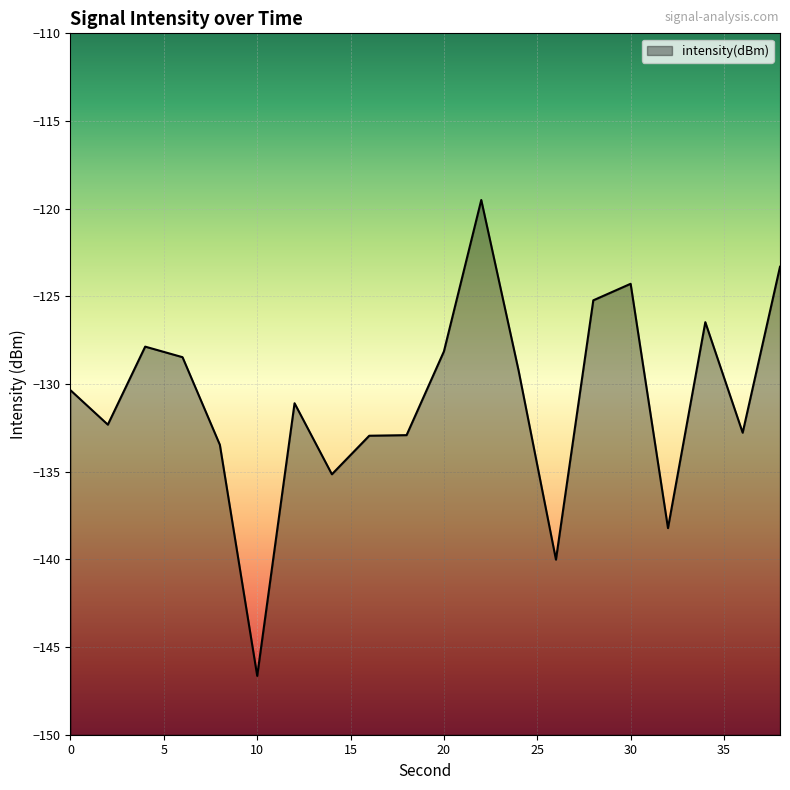

What is the sum of the values at 8 and 26?

-273.5